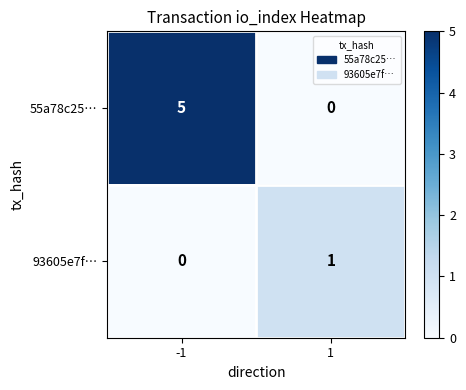

How many values in 93605e7f… are above zero?

1